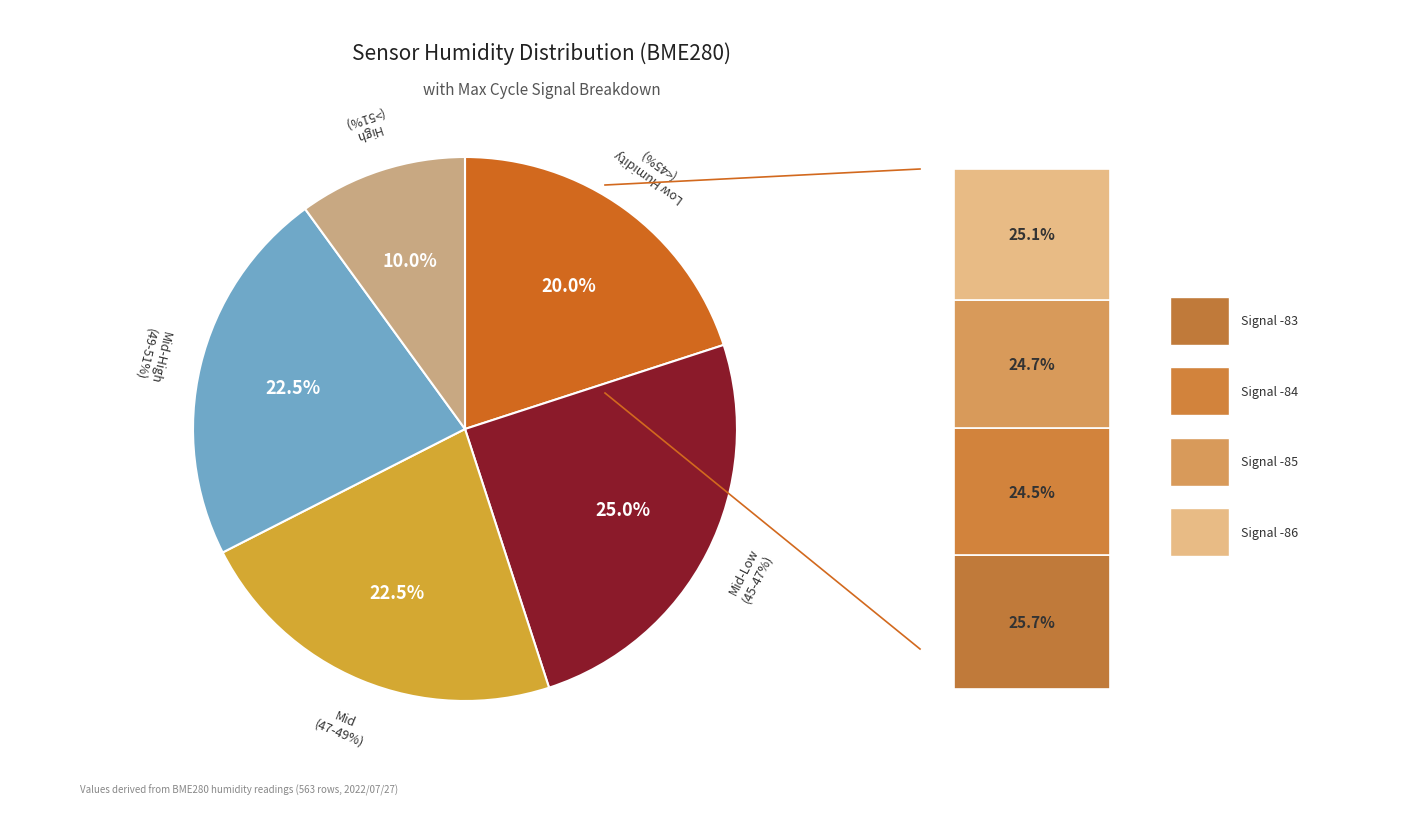

What portion of the pie excludes Min_cycle?

100.0%